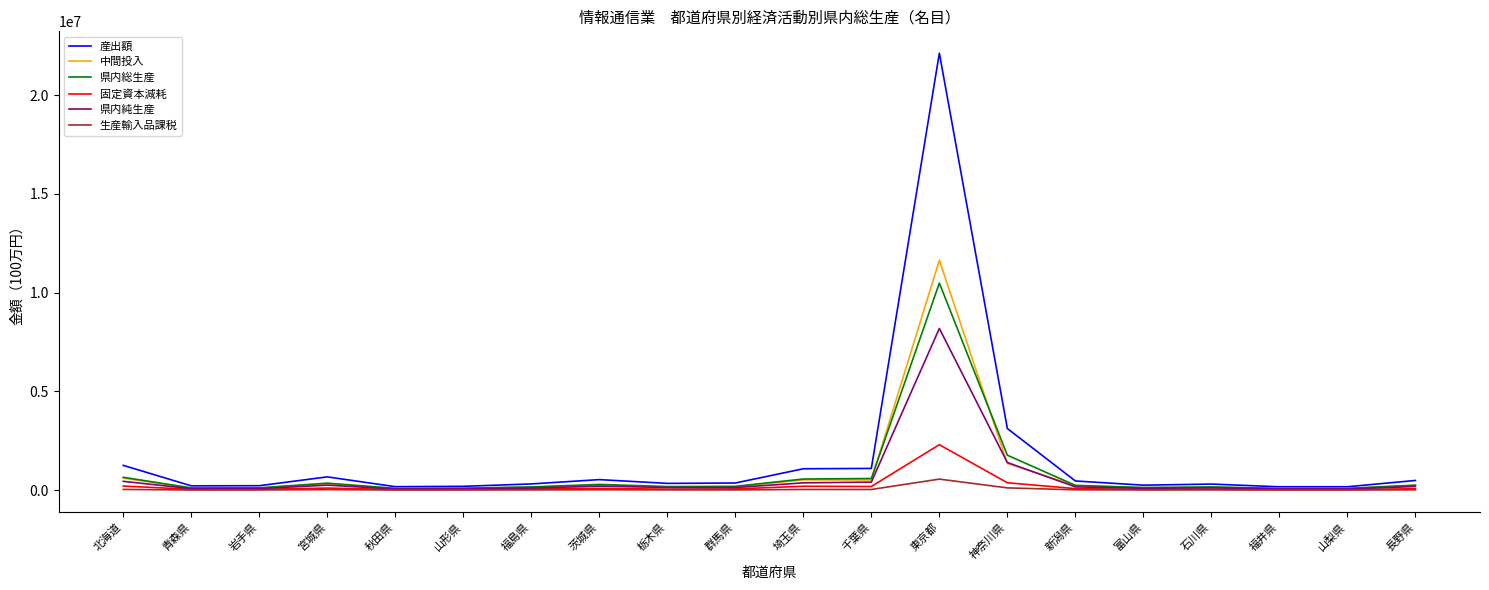

What are all the series names shown in the legend?

産出額, 中間投入, 県内総生産, 固定資本減耗, 県内純生産, 生産輸入品課税